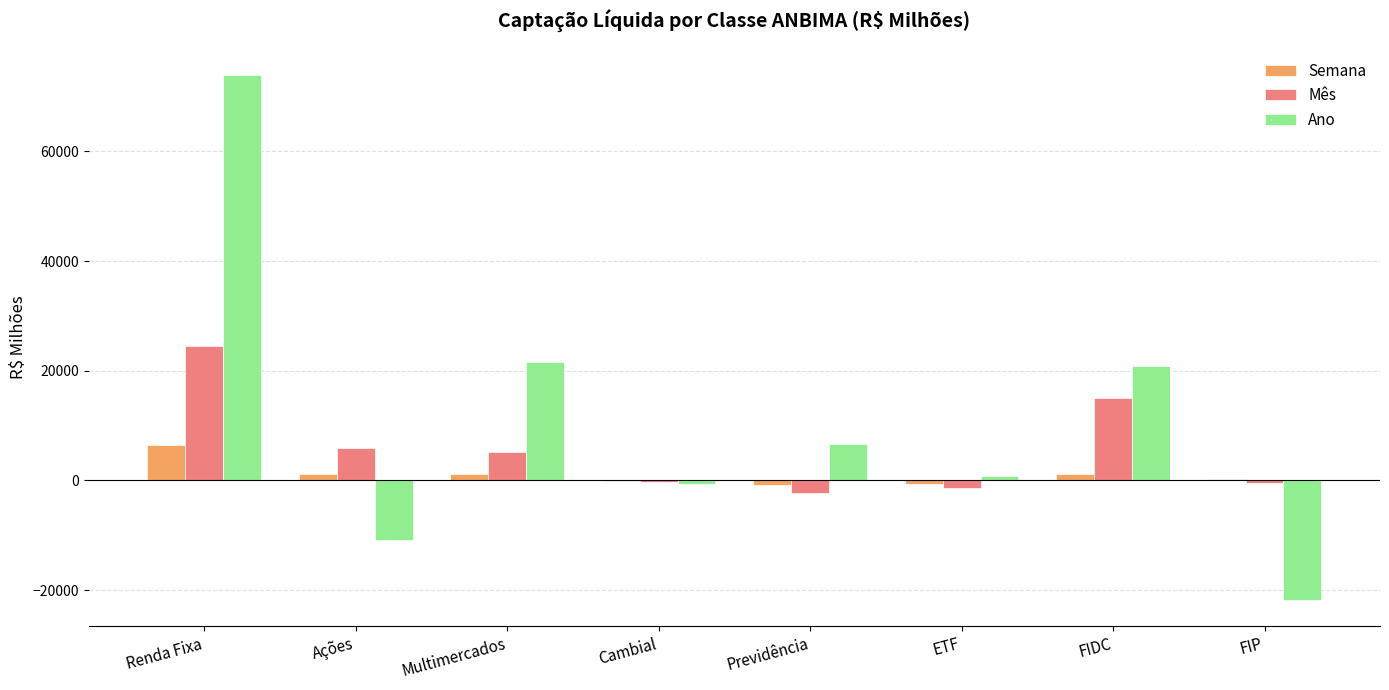

At which category is the sum across all series the highest?

Renda Fixa